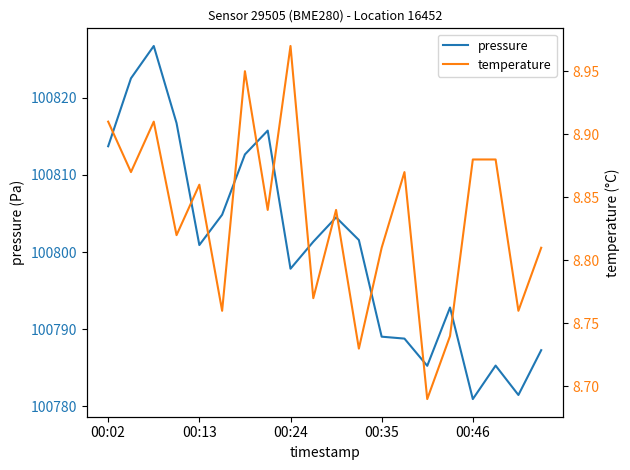

True or false: temperature and pressure cross at least once.

False